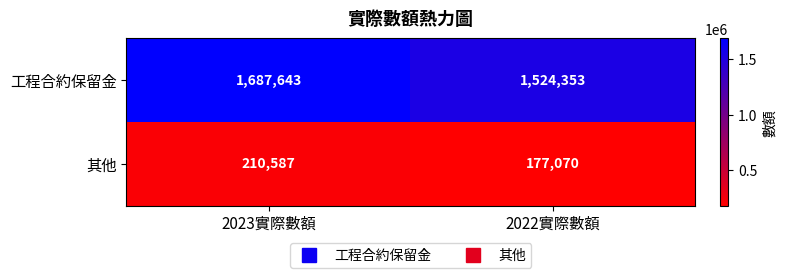

Which series has the largest total across all categories?

工程合約保留金